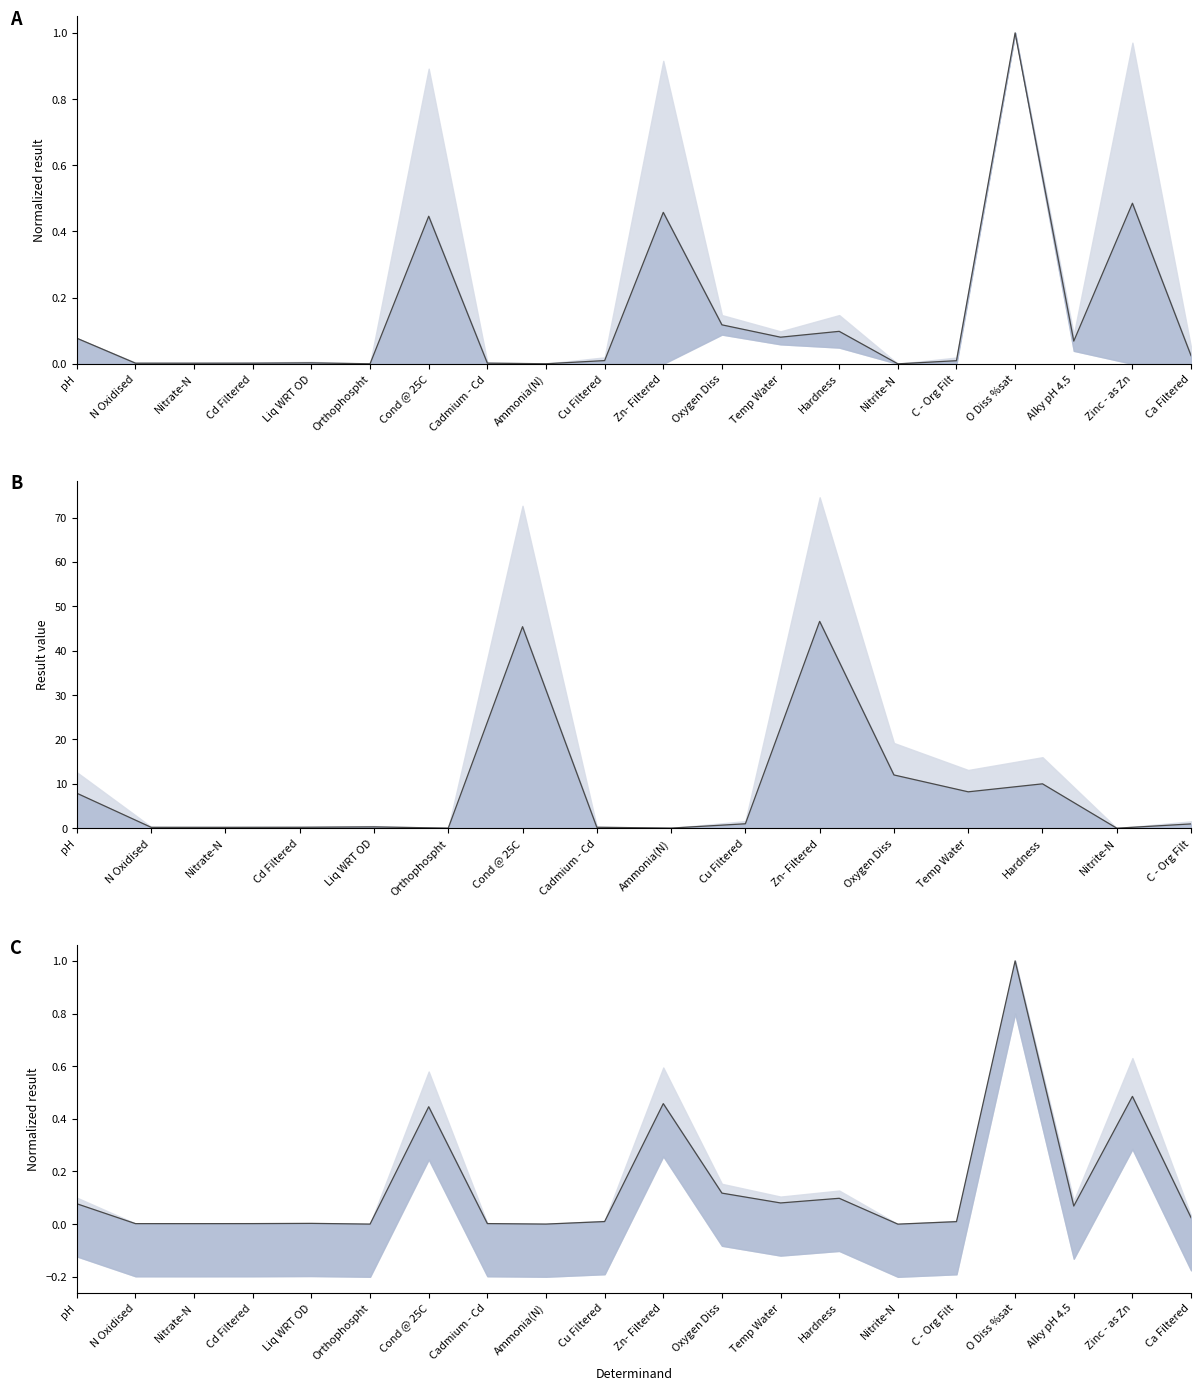

What is the change in value from Cu Filtered to Temp Water?

+0.1